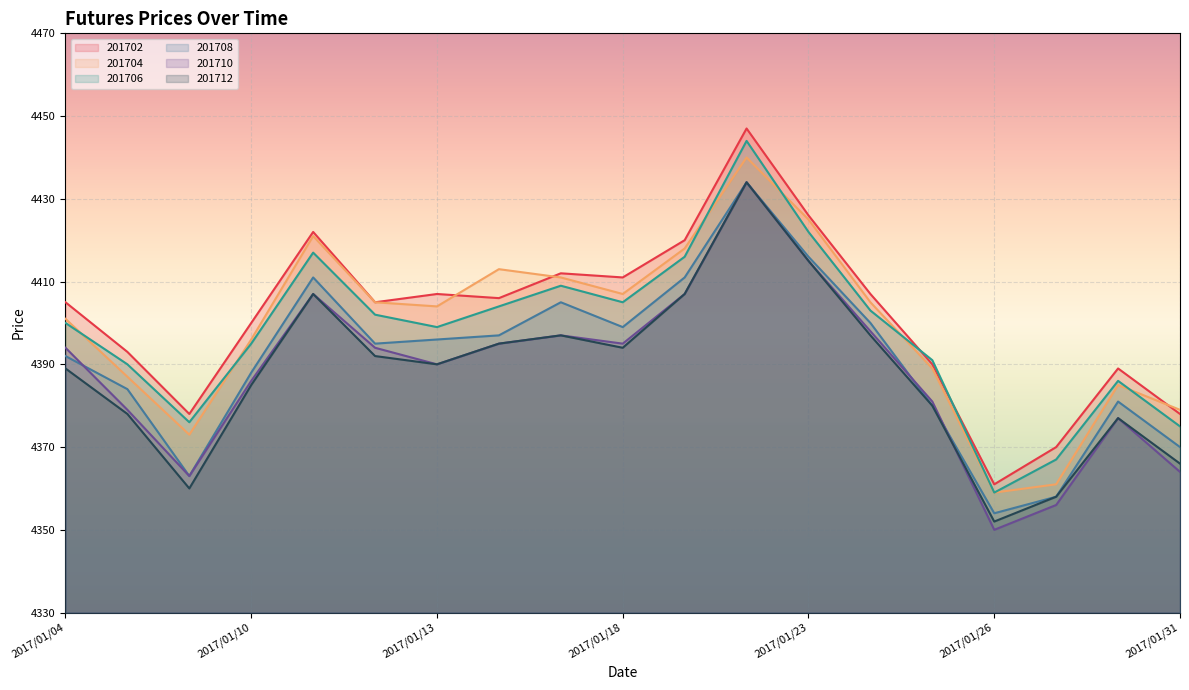

Rank the series at 2017/01/25 from highest to lowest value.

201706, 201702, 201704, 201710, 201708, 201712